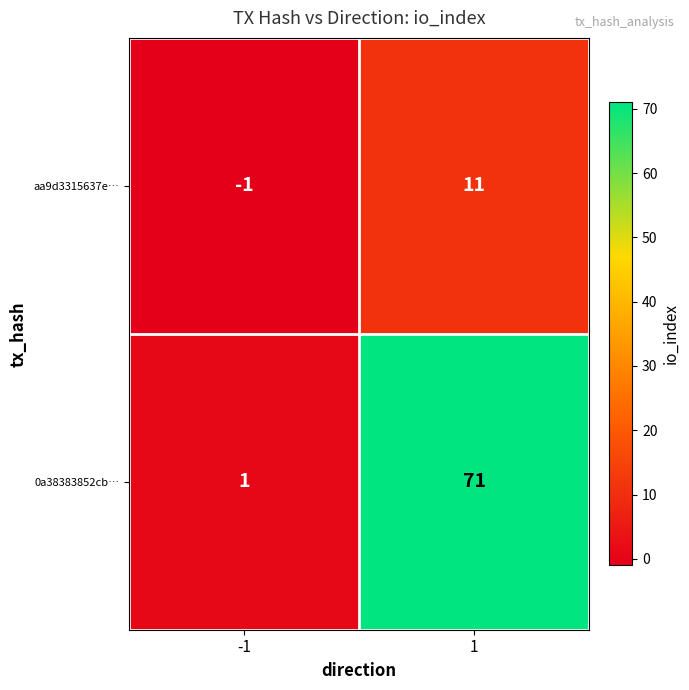

Reading left to right, transcribe all the data shown in this chart.

aa9d3315637e…: -1=-1	1=11
0a38383852cb…: -1=1	1=71